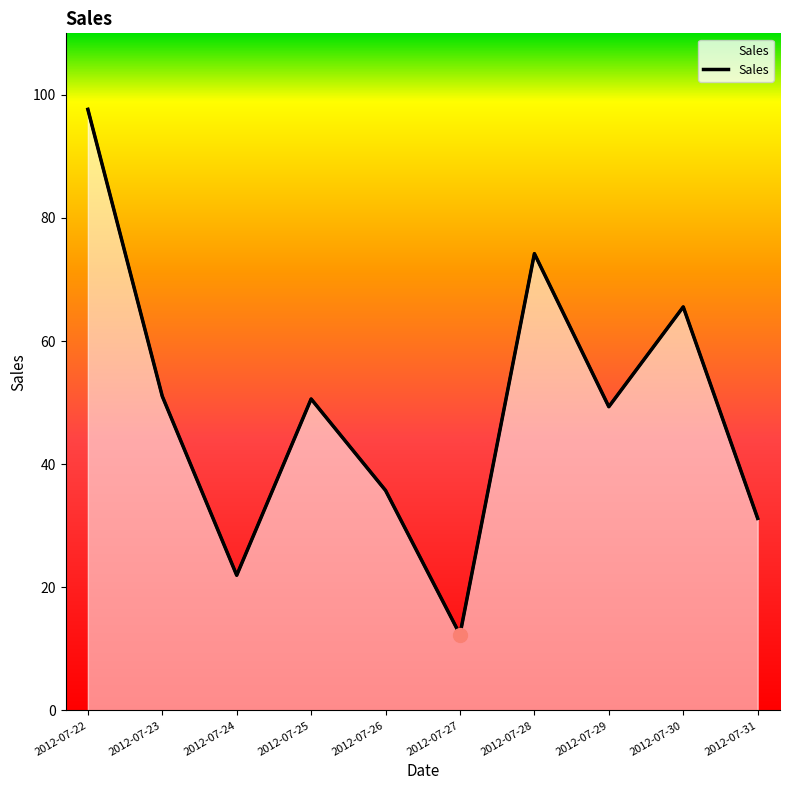

What is the difference between the maximum and second lowest values?

75.7